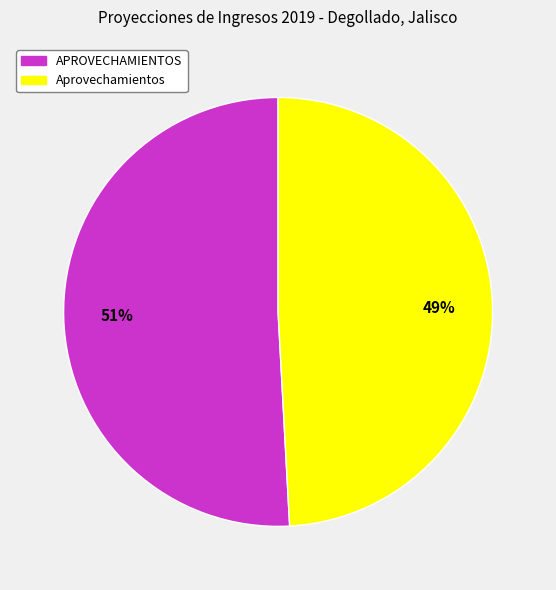

Does any single category account for the majority?

Yes